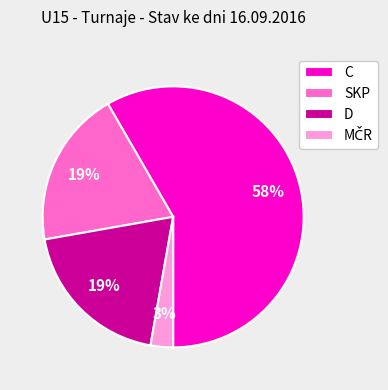

Count the number of slices in the pie.

4